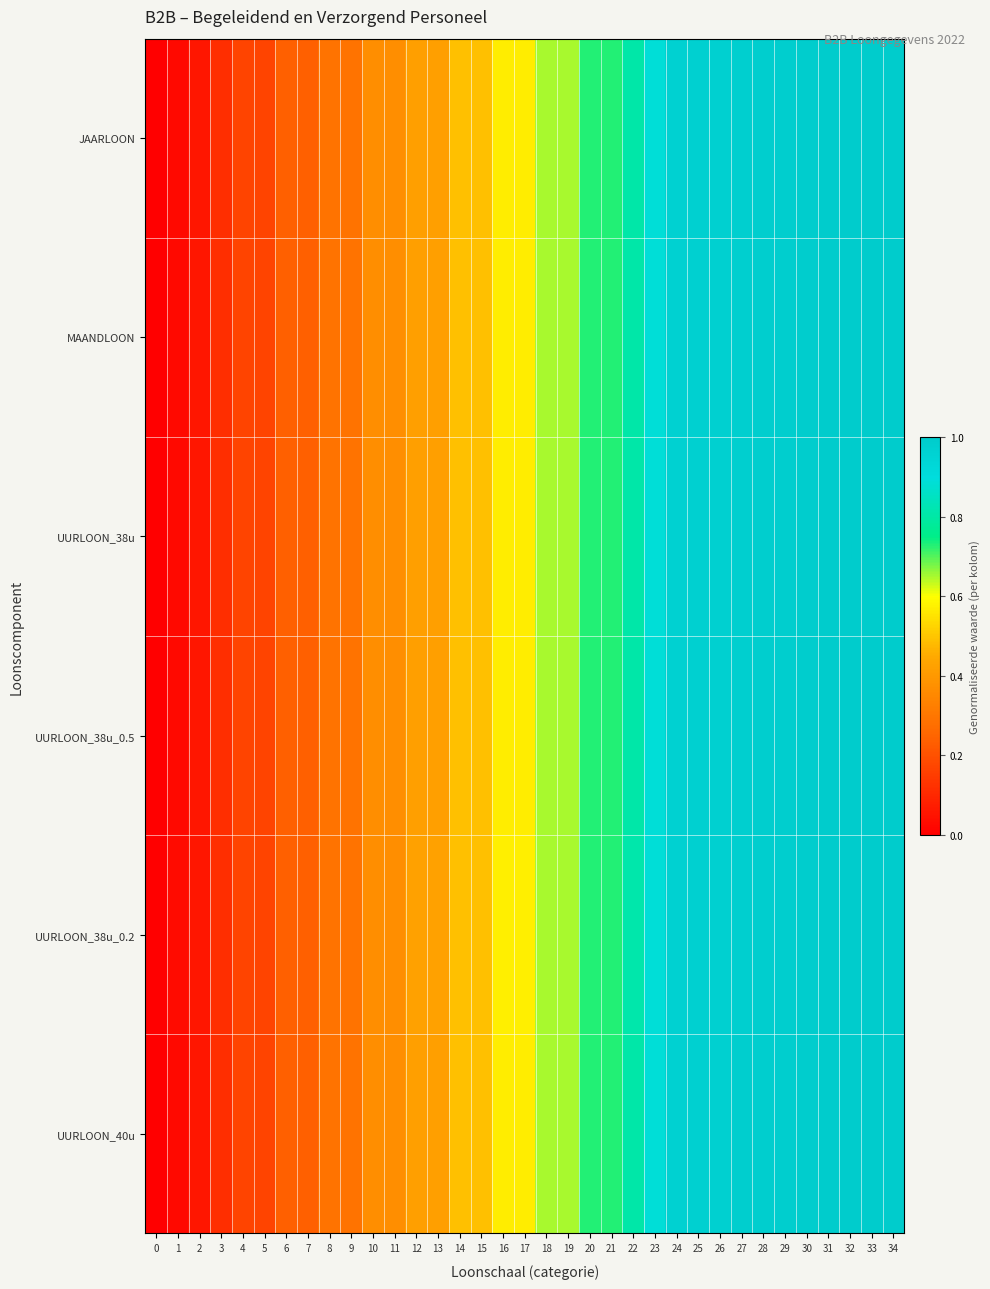

What is the total value across all series at 25?

5.8